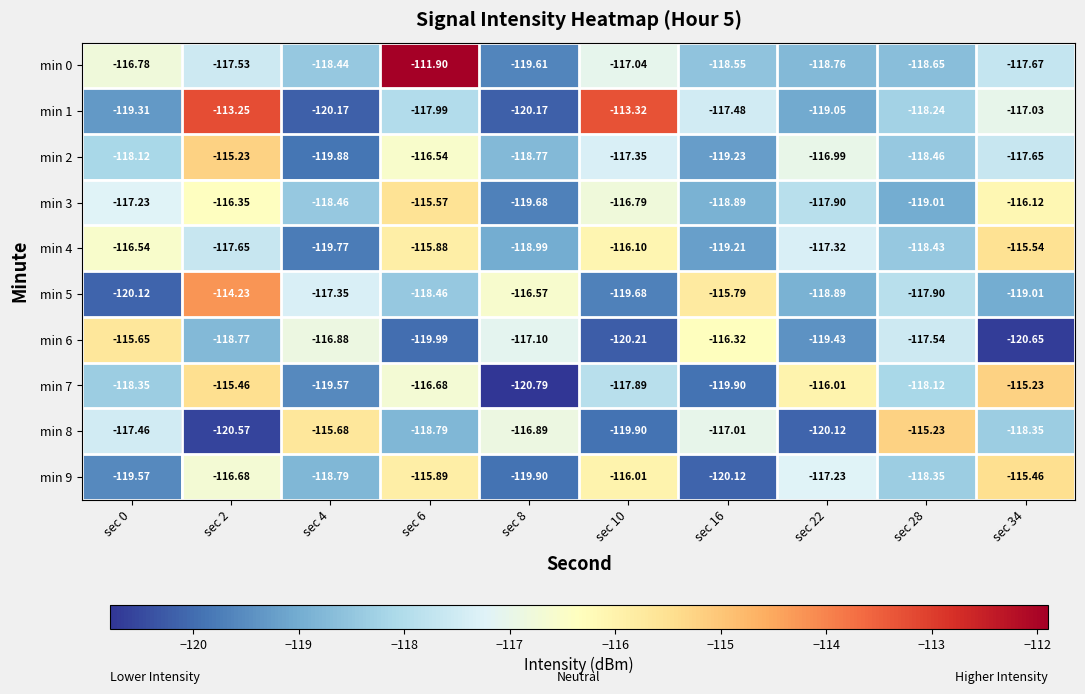

How many data points in min 1 are less than -117?

8